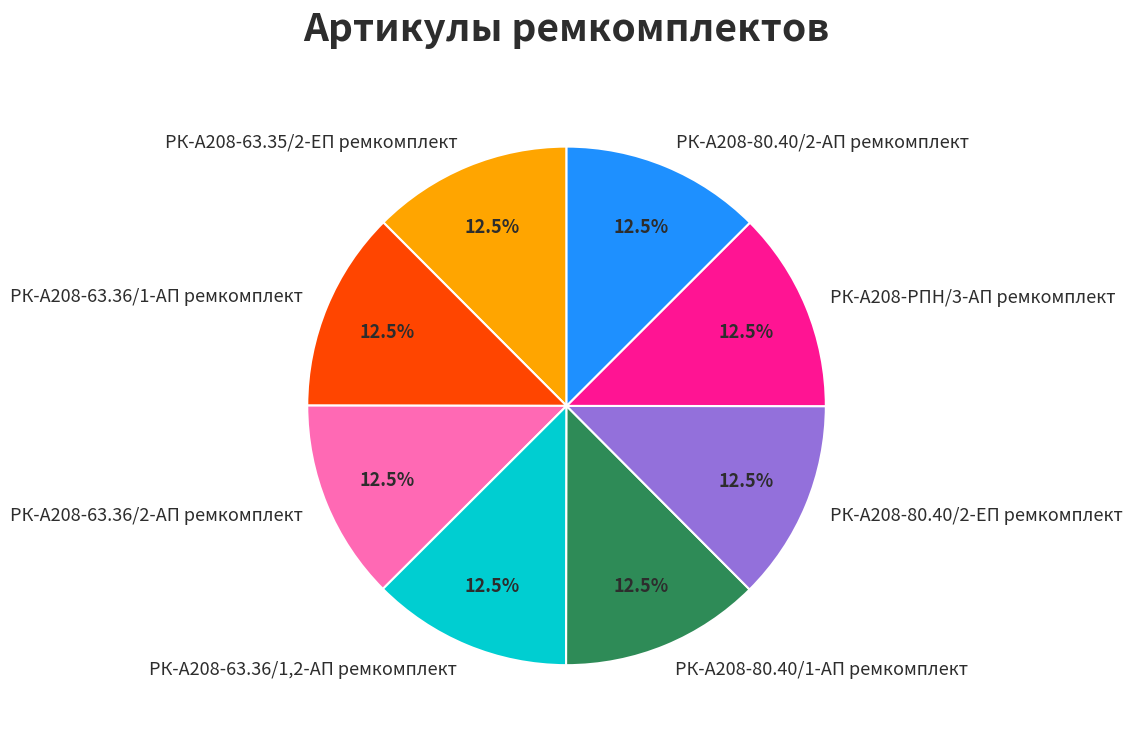

Approximately how many times larger is the value at РК-А208-РПН/3-АП ремкомплект compared to РК-А208-63.36/1,2-АП ремкомплект?

1.0